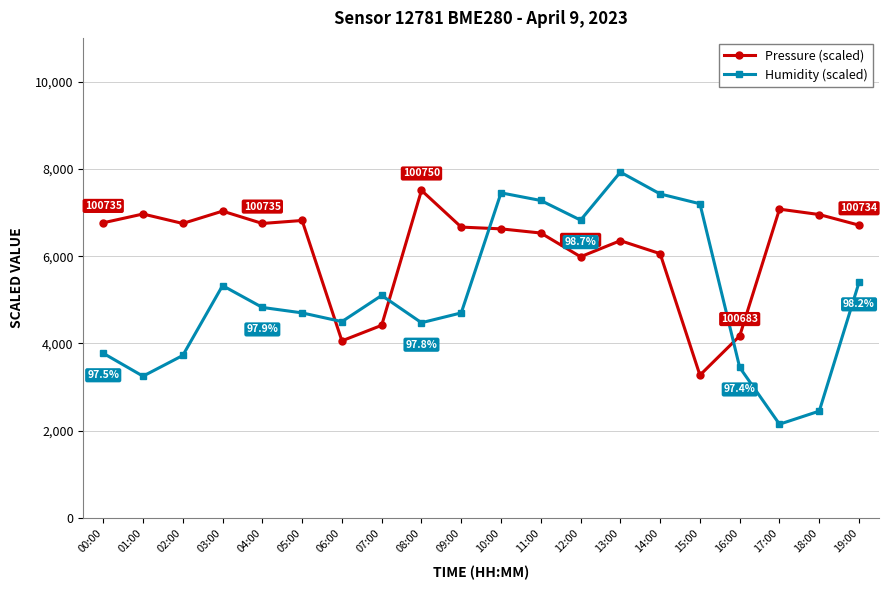

True or false: Humidity (scaled) has more than 1 points higher than both neighbors.

True